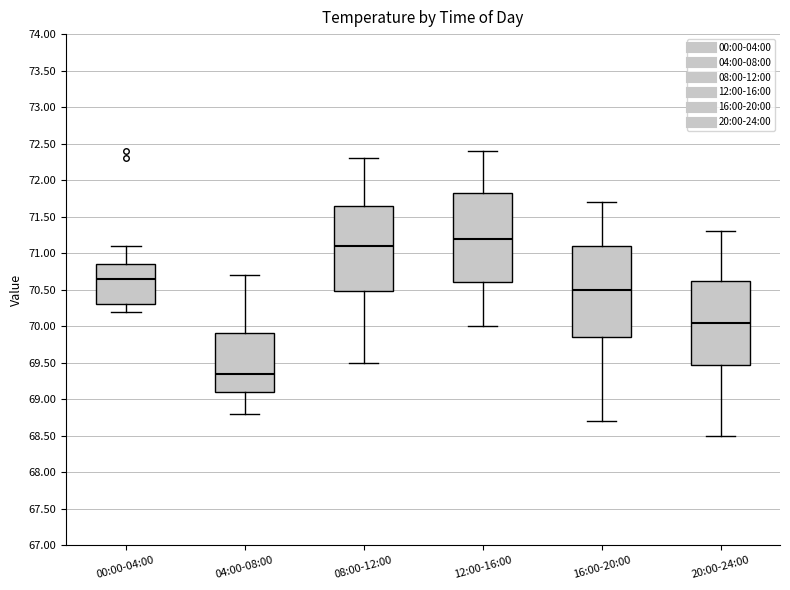

Which box's median line is the lowest?

04:00-08:00